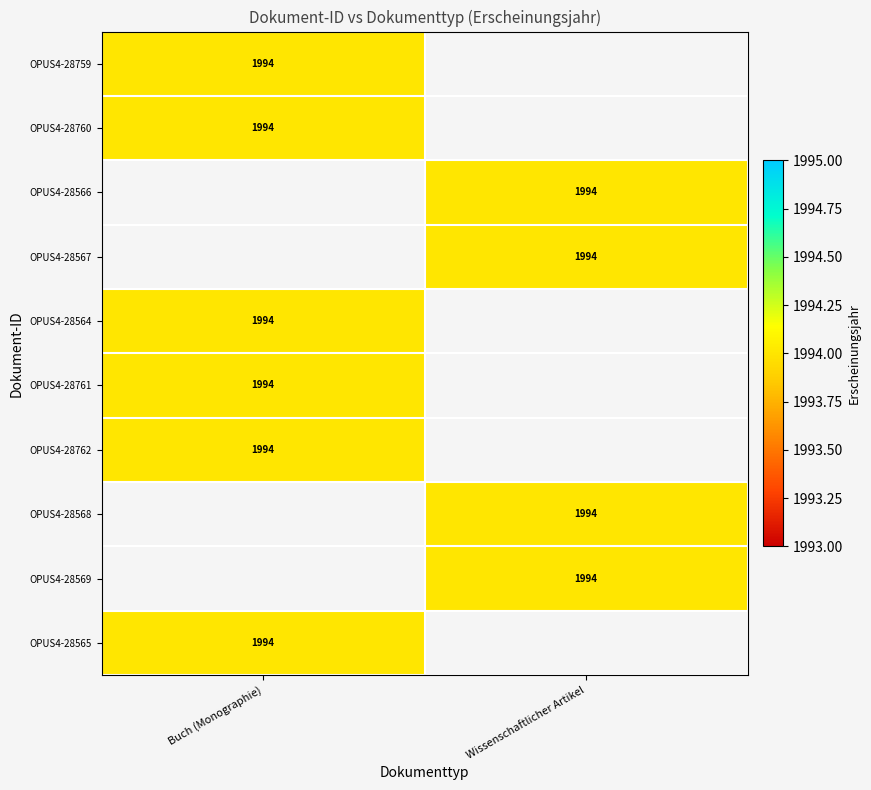

How many values in Wissenschaftlicher Artikel are above zero?

4